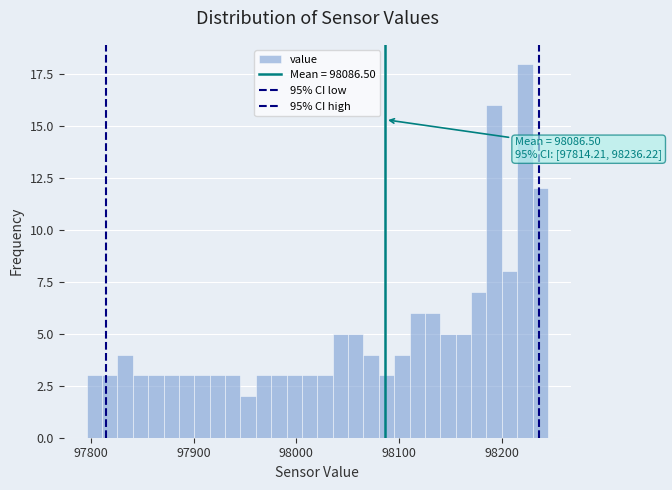

Read against the x-axis, roughly where is the centre of the tallest bar?

98220